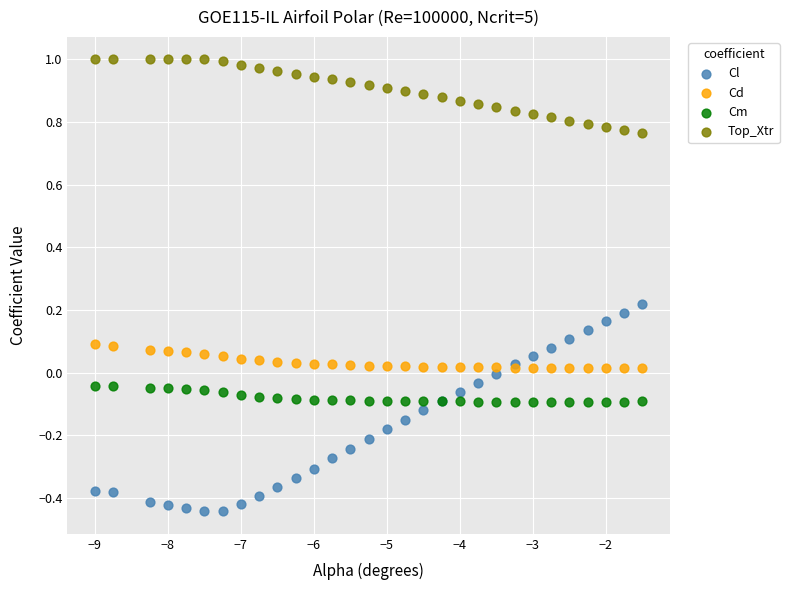

Which series reaches the maximum Y coordinate?

Top_Xtr